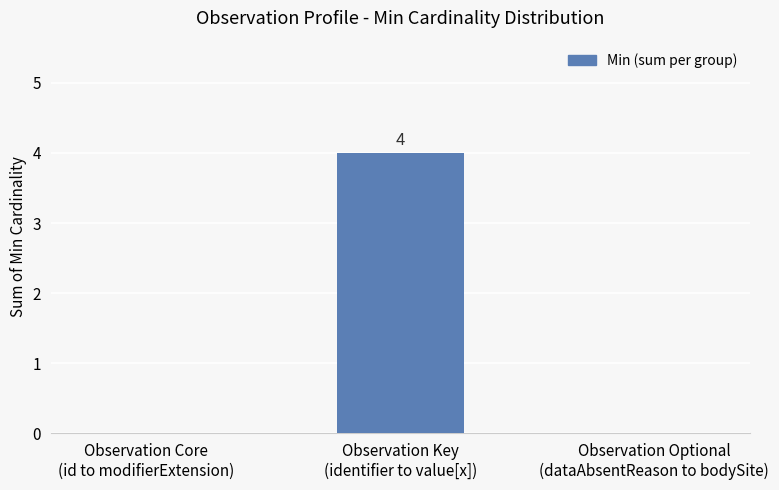

What is the sum of all values?

4